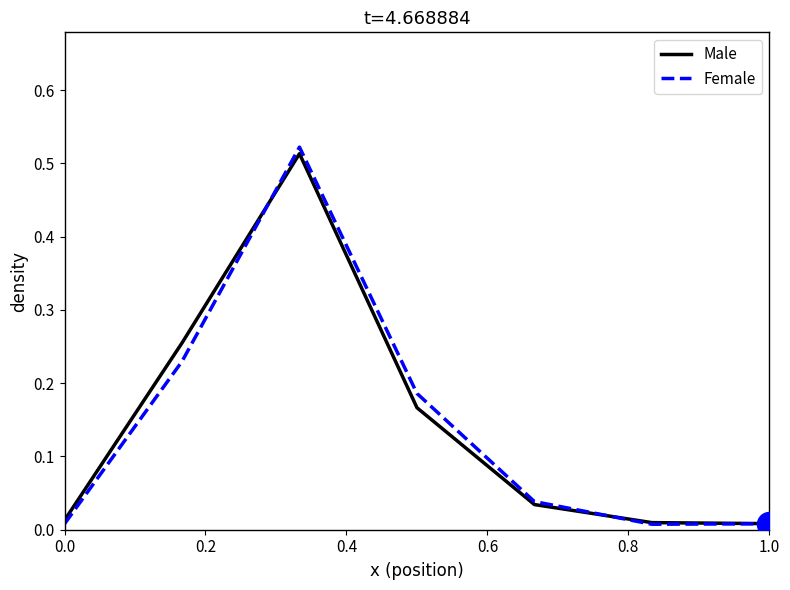

Which series has the largest range (max minus min)?

Female